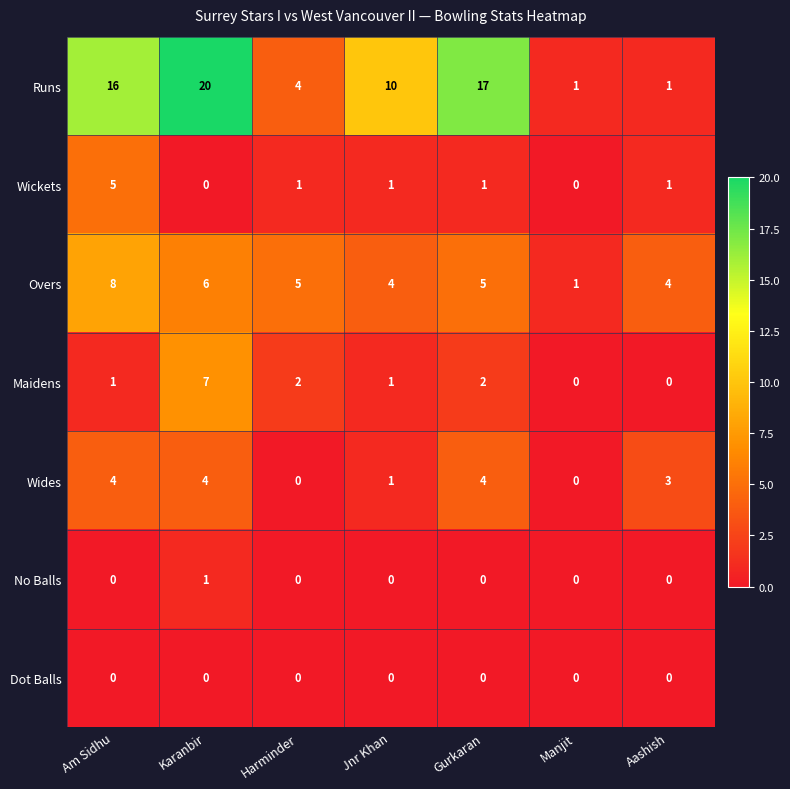

What is the difference between the maximum and minimum values in the Wickets series?

5